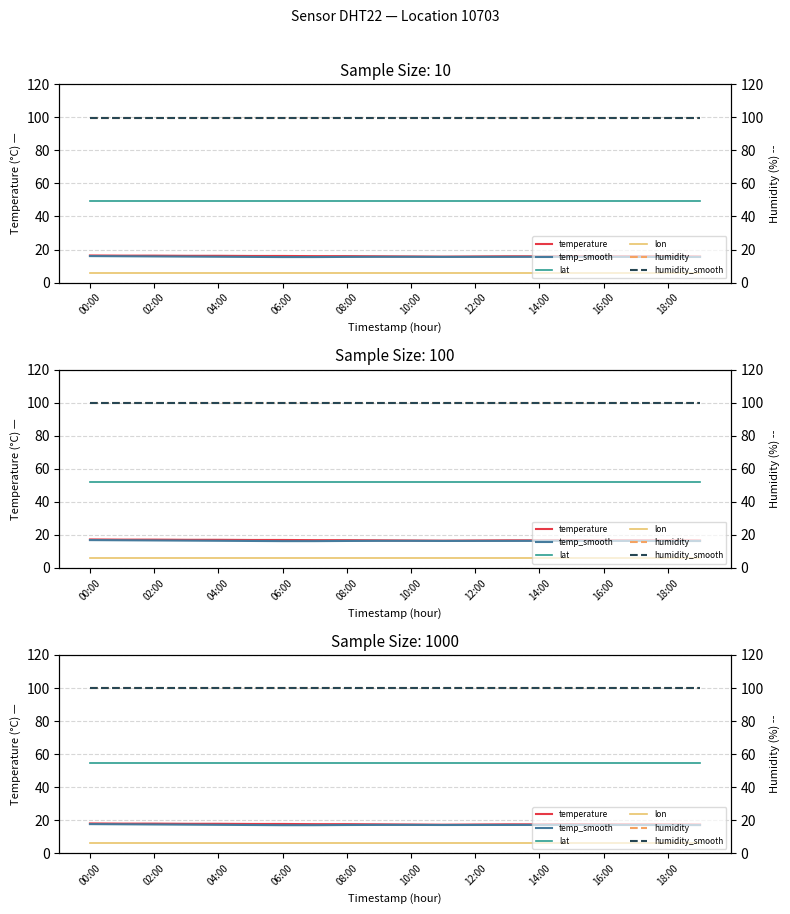

At which category is the sum across all series the highest?

00:00